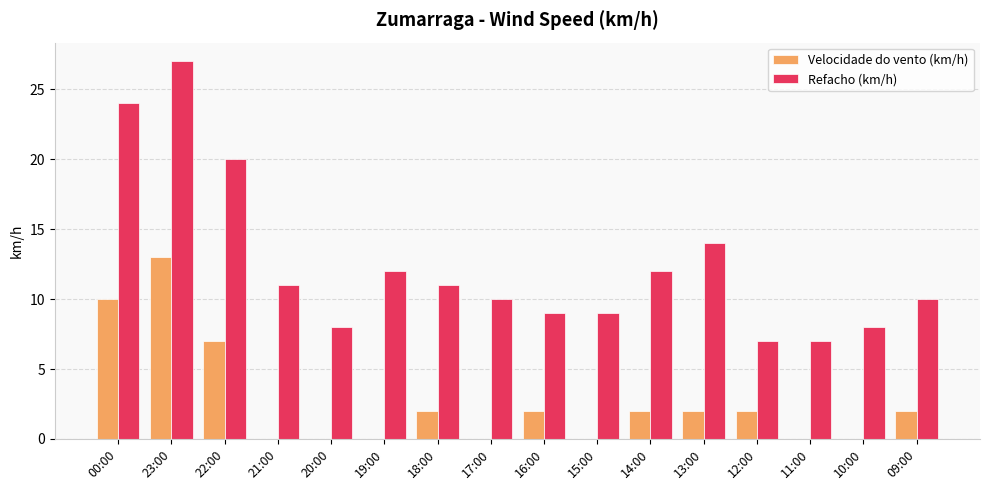

Is it true that Velocidade do vento (km/h) equals 0 at 20:00?

True